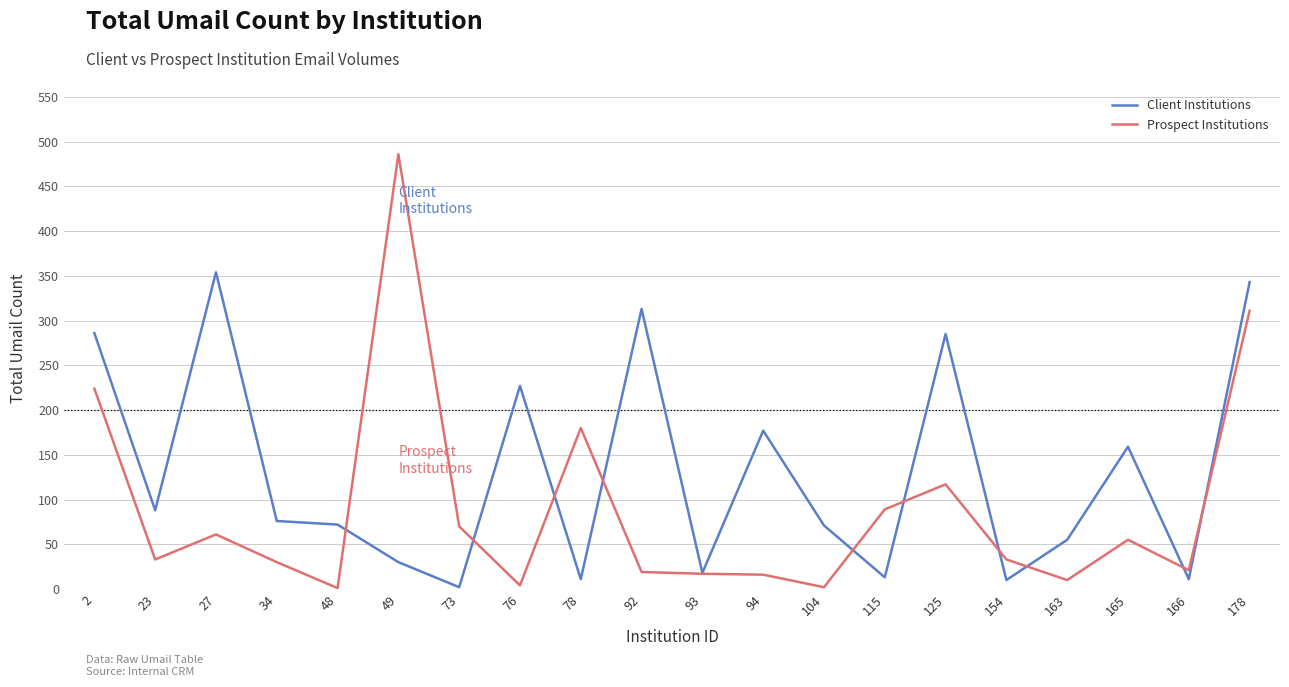

What is the smallest value displayed?

1